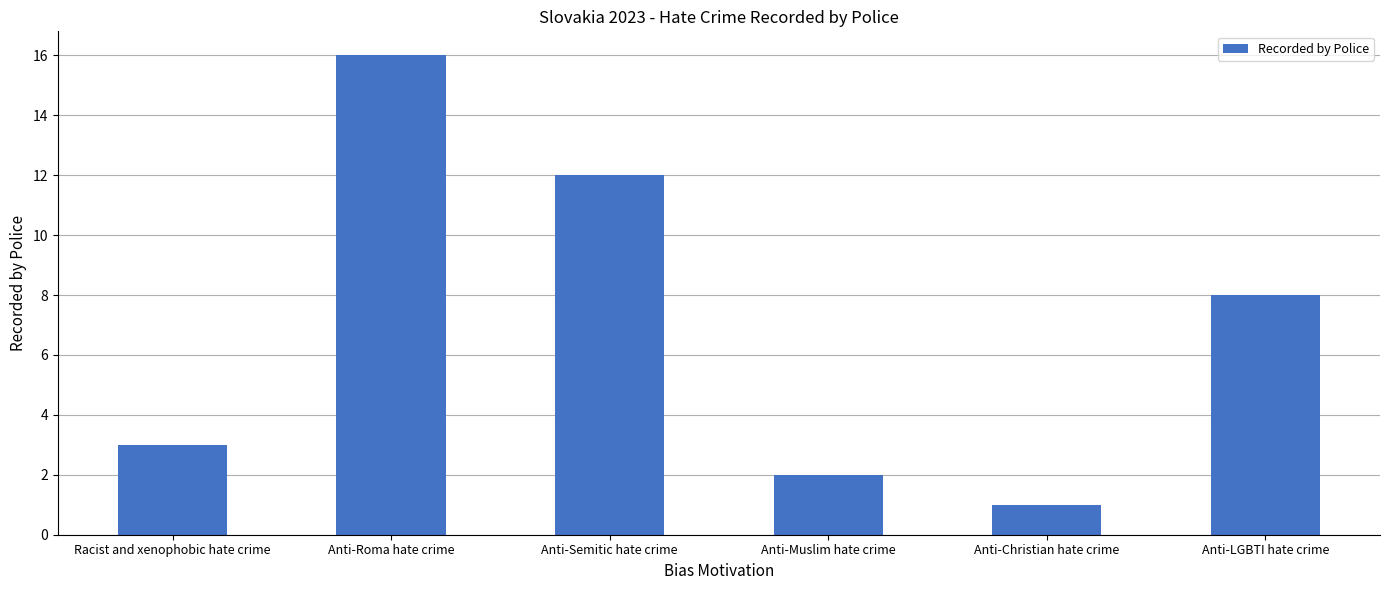

Count the number of data series in this chart.

1